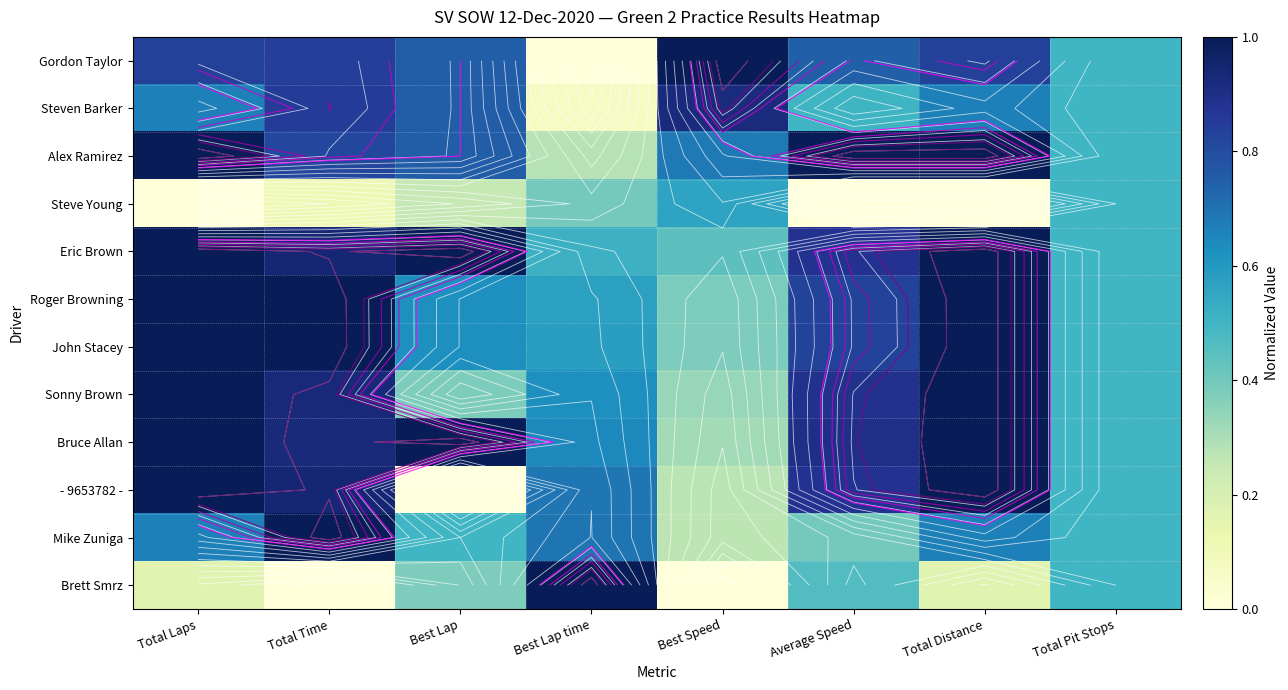

The Steven Barker series shows 0.5 at Total Pit Stops. True or false?

True